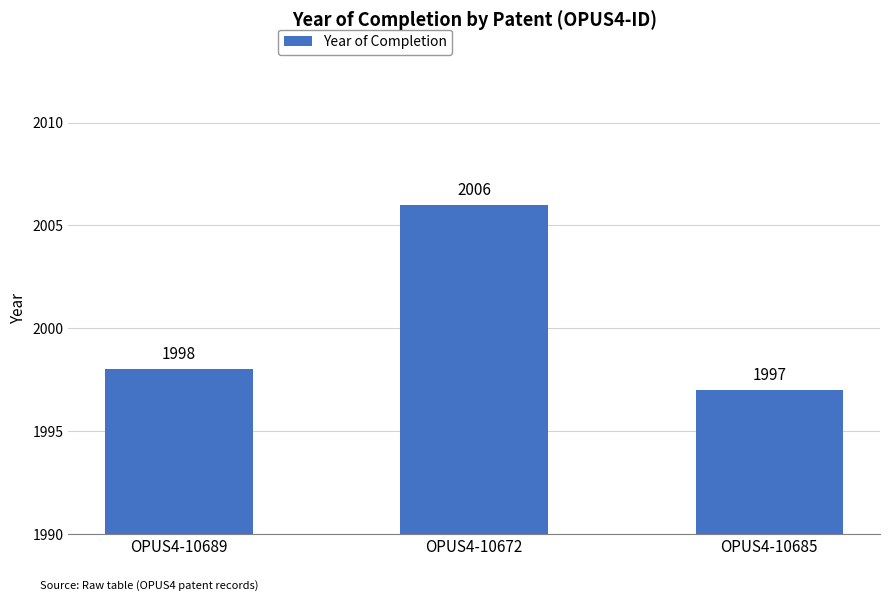

How many bars are there in total?

3